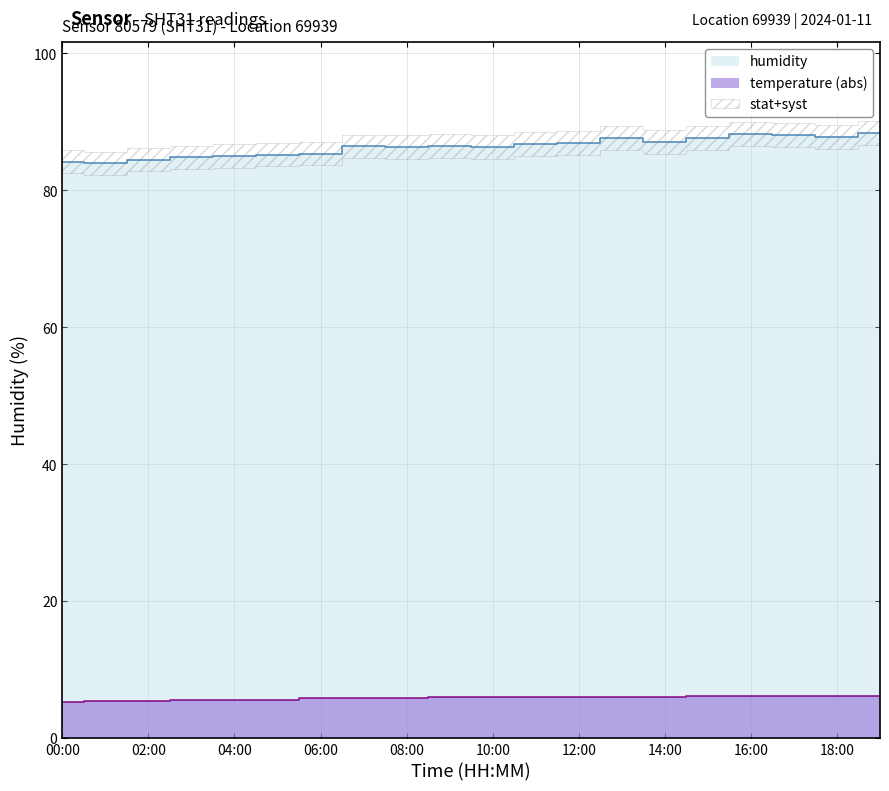

Reading left to right, what are all the values shown in this chart?

humidity: 84.2	84.0	84.5	84.8	85.0	85.2	85.3	86.4	86.3	86.5	86.4	86.8	86.9	87.7	87.1	87.6	88.2	88.1	87.8	88.4
temperature: 5.4	5.4	5.5	5.5	5.6	5.7	5.8	5.9	6.0	6.0	6.0	6.1	6.1	6.1	6.1	6.1	6.1	6.2	6.2	6.2